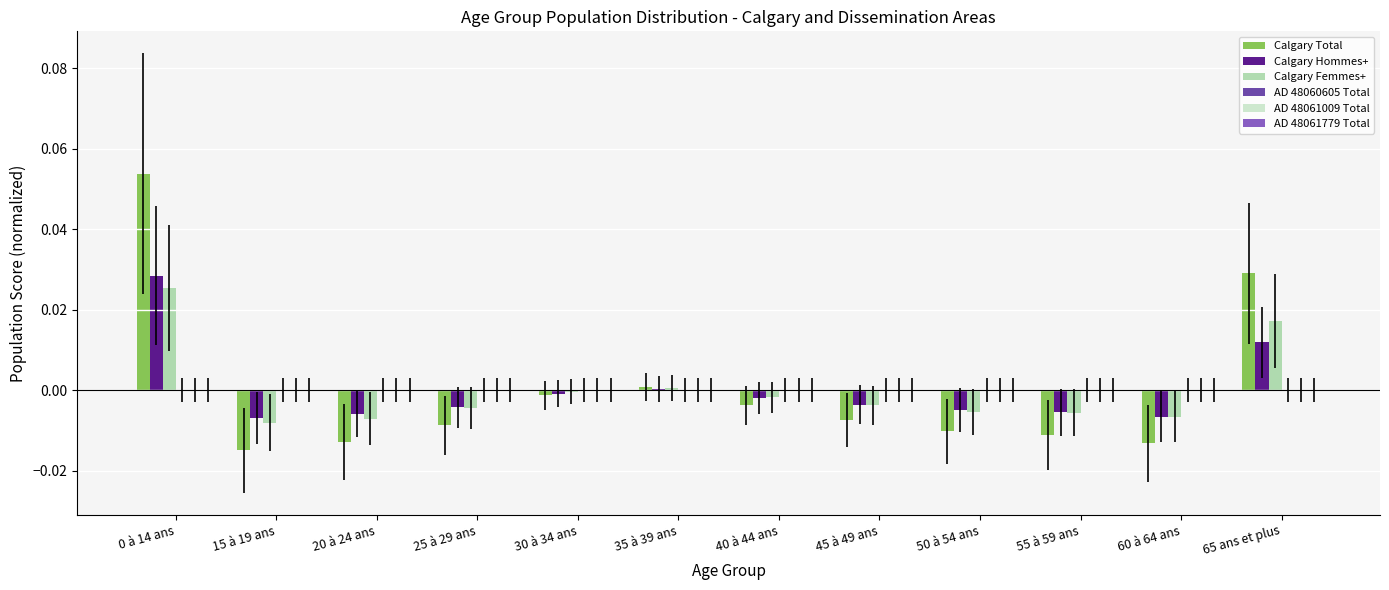

Between 20 à 24 ans and 65 ans et plus, which series saw the biggest shift?

Calgary Total